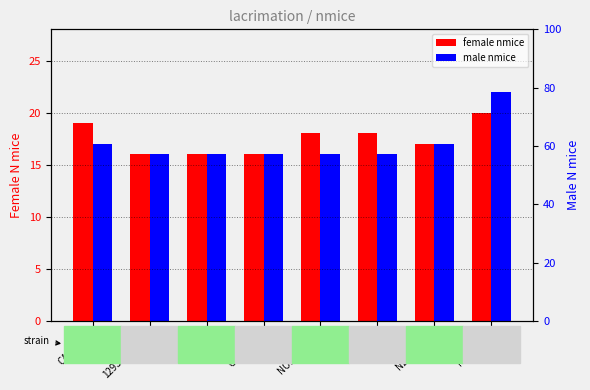

Reading left to right, extract all data points from this chart.

female nmice: 19	16	16	16	18	18	17	20
male nmice: 17	16	16	16	16	16	17	22